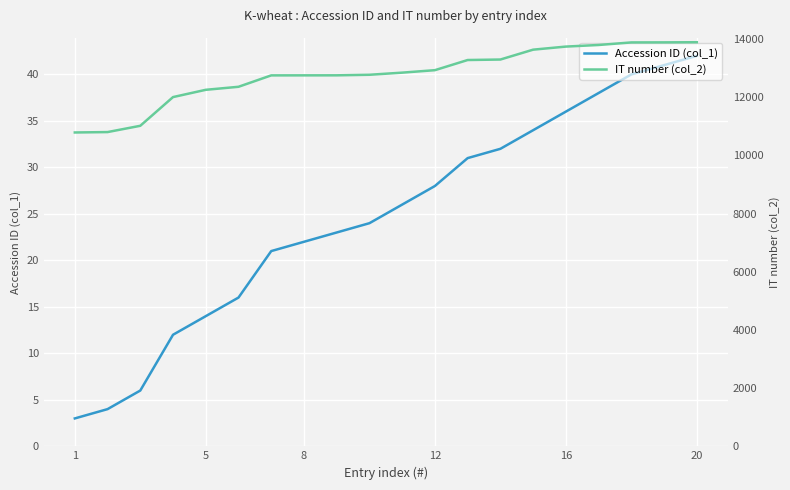

Is the value of Accession ID (col_1) at 12 greater than the value of IT number (col_2) at 16?

No